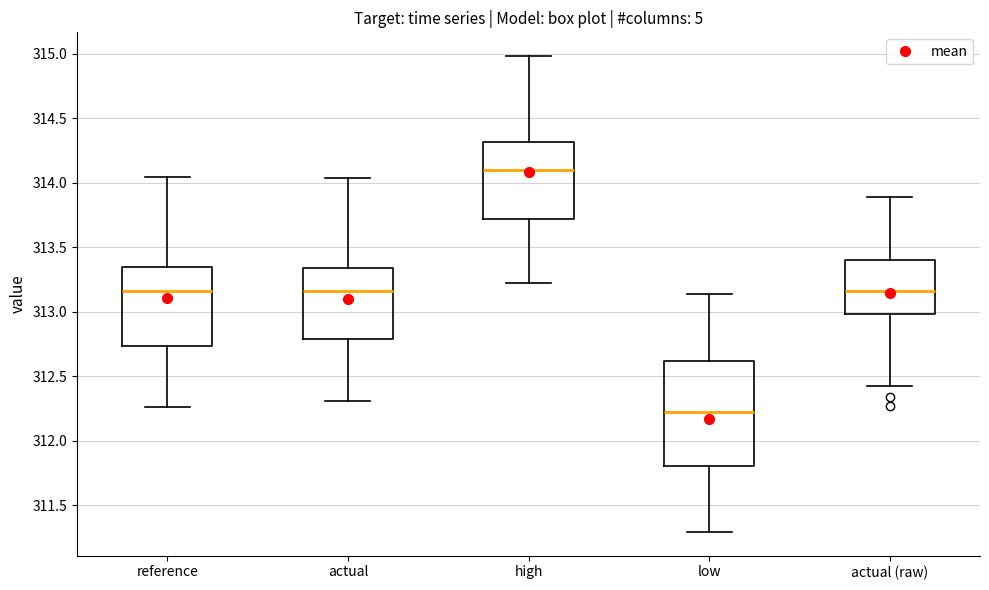

Which box's median line is the lowest?

low